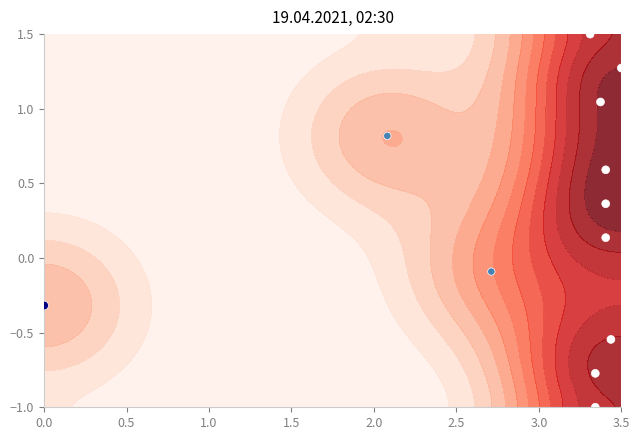

How many values are below 0?

5